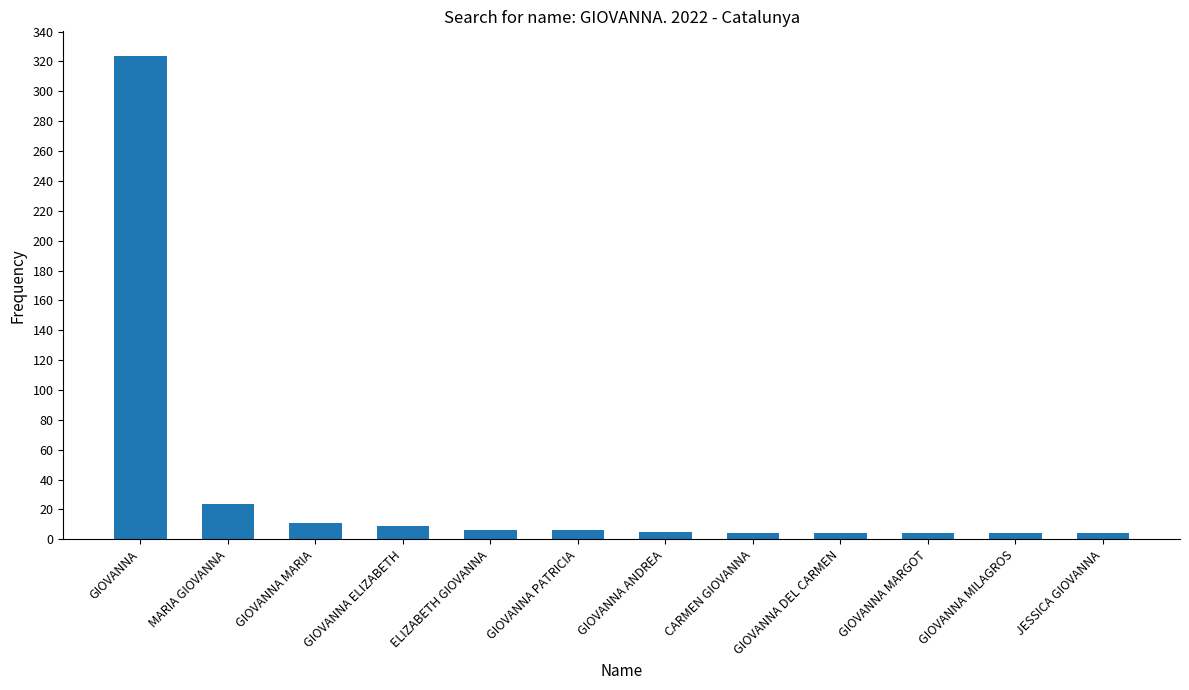

Where is the data nearest to the value 164?

MARIA GIOVANNA